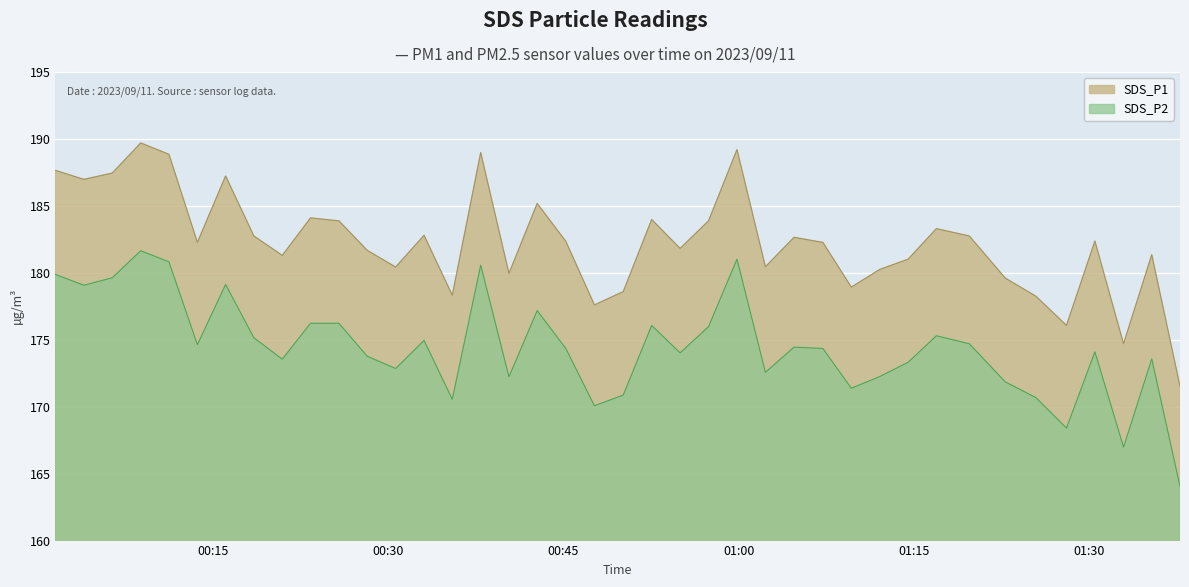

True or false: SDS_P2 and SDS_P1 intersect in this chart.

False